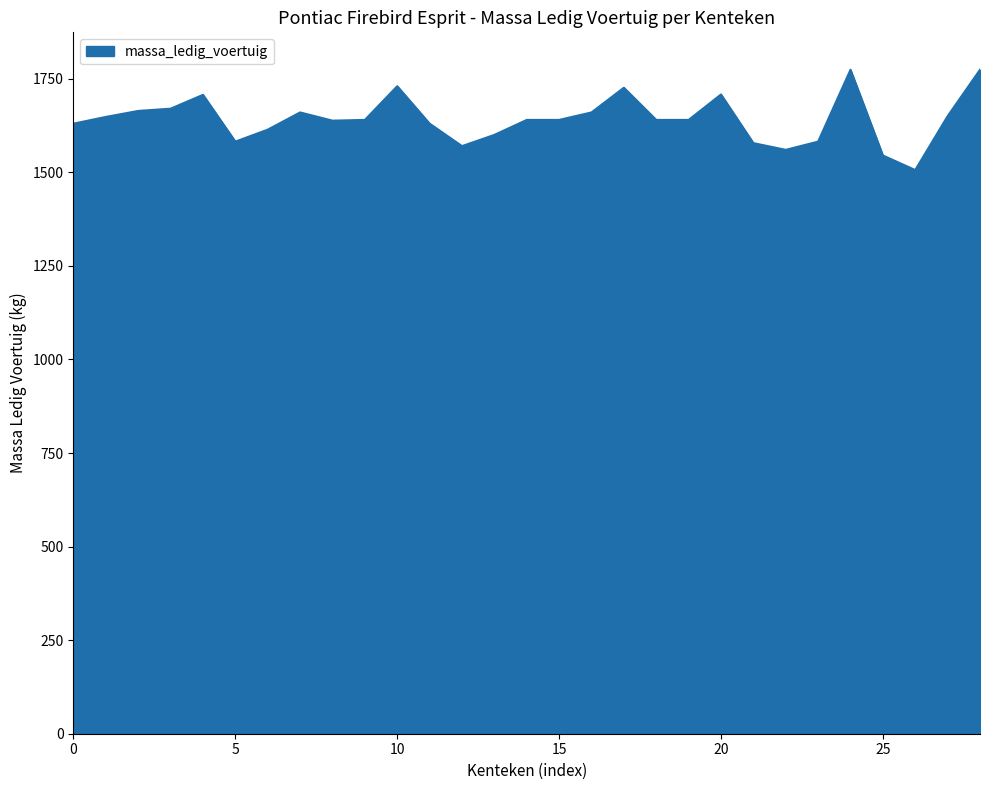

What is the difference between the maximum and minimum values?

268